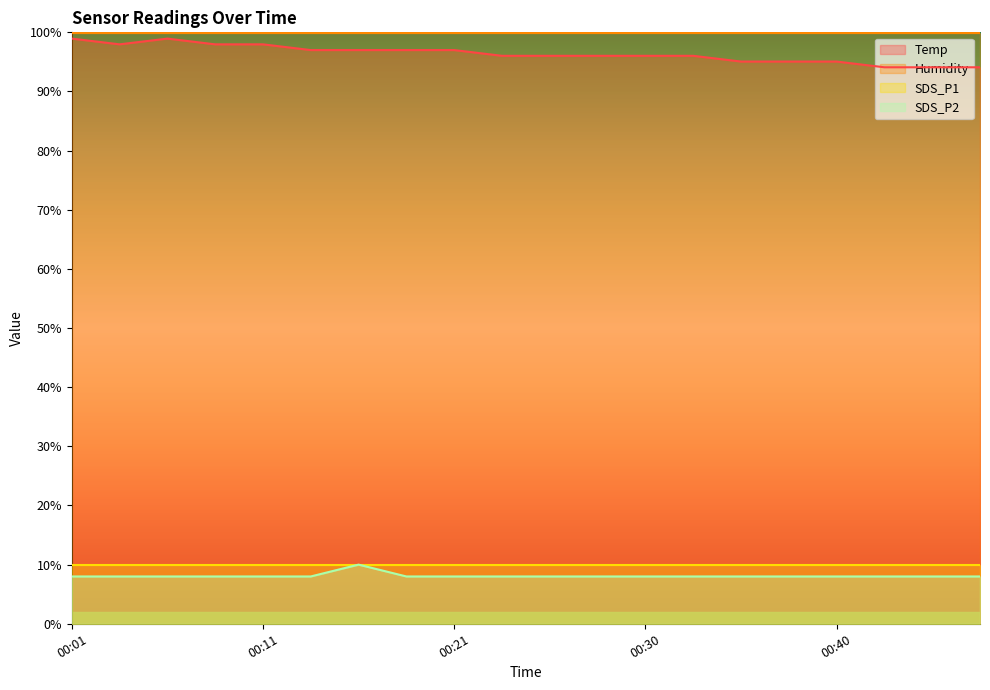

What is the spread (max minus min) of values at 00:13?

89.0